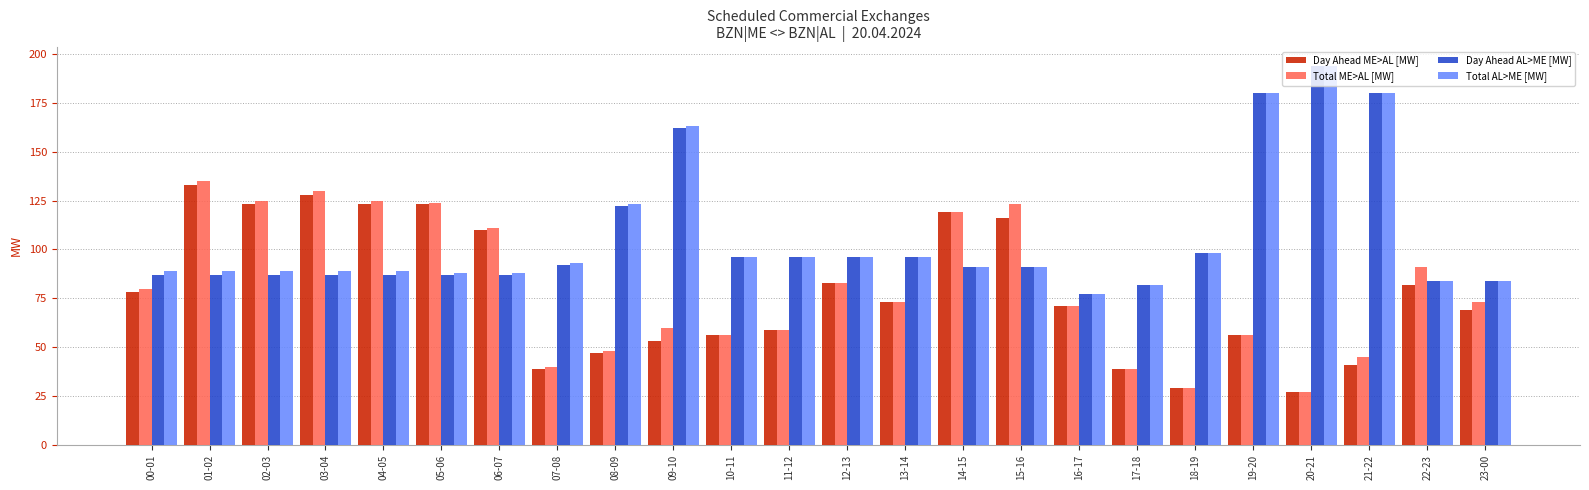

Reading left to right, list all the values displayed in this chart.

Day Ahead ME>AL [MW]: 78	133	123	128	123	123	110	39	47	53	56	59	83	73	119	116	71	39	29	56	27	41	82	69
Total ME>AL [MW]: 80	135	125	130	125	124	111	40	48	60	56	59	83	73	119	123	71	39	29	56	27	45	91	73
Day Ahead AL>ME [MW]: 87	87	87	87	87	87	87	92	122	162	96	96	96	96	91	91	77	82	98	180	194	180	84	84
Total AL>ME [MW]: 89	89	89	89	89	88	88	93	123	163	96	96	96	96	91	91	77	82	98	180	194	180	84	84